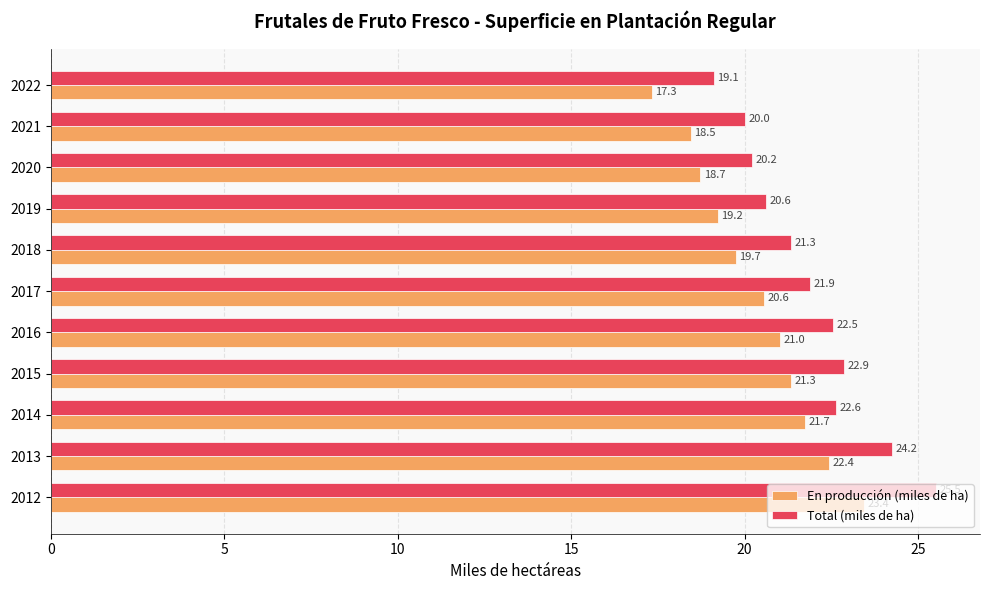

List the labels in order of Total (miles de ha) value, largest first.

2012, 2013, 2015, 2014, 2016, 2017, 2018, 2019, 2020, 2021, 2022